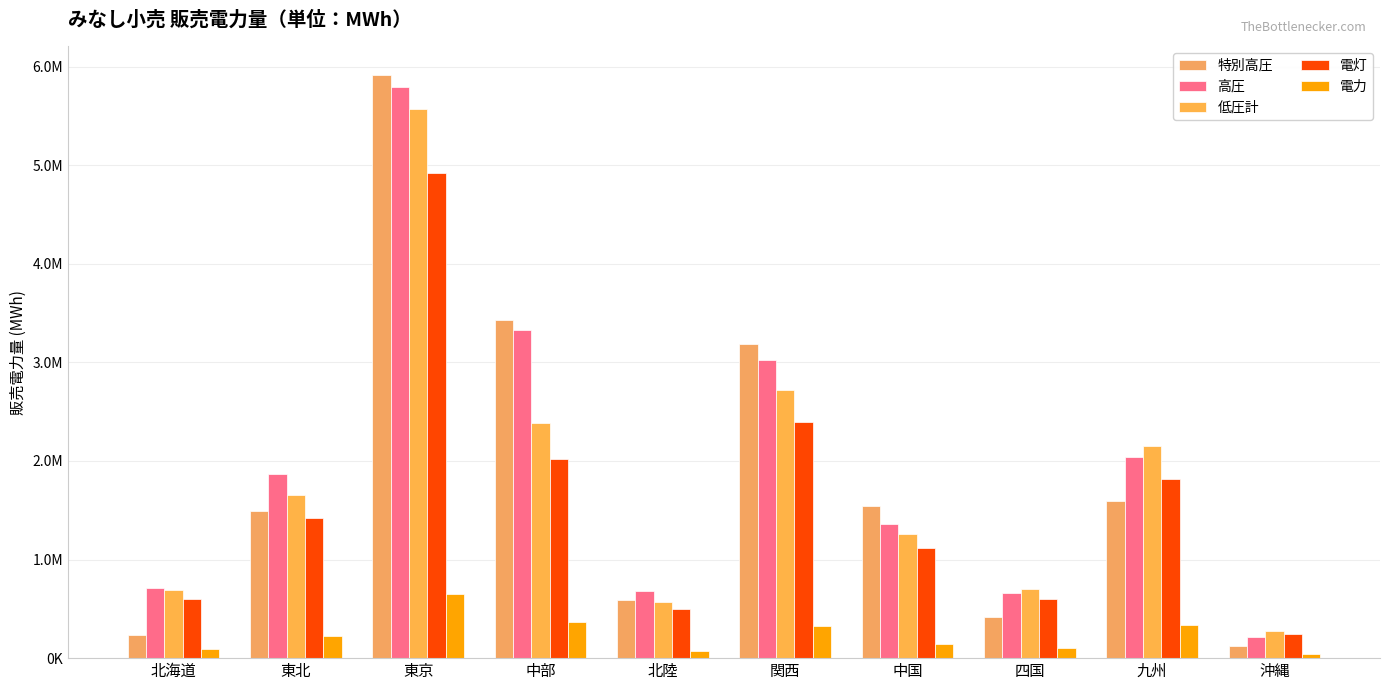

What position from the left is 中国?

7